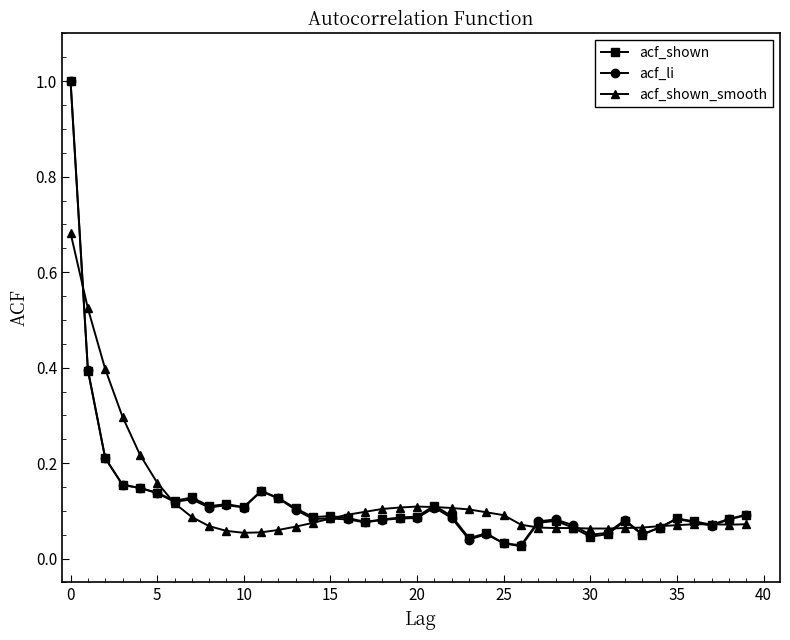

In acf_li, how many points are higher than both neighbors (excluding endpoints)?

9